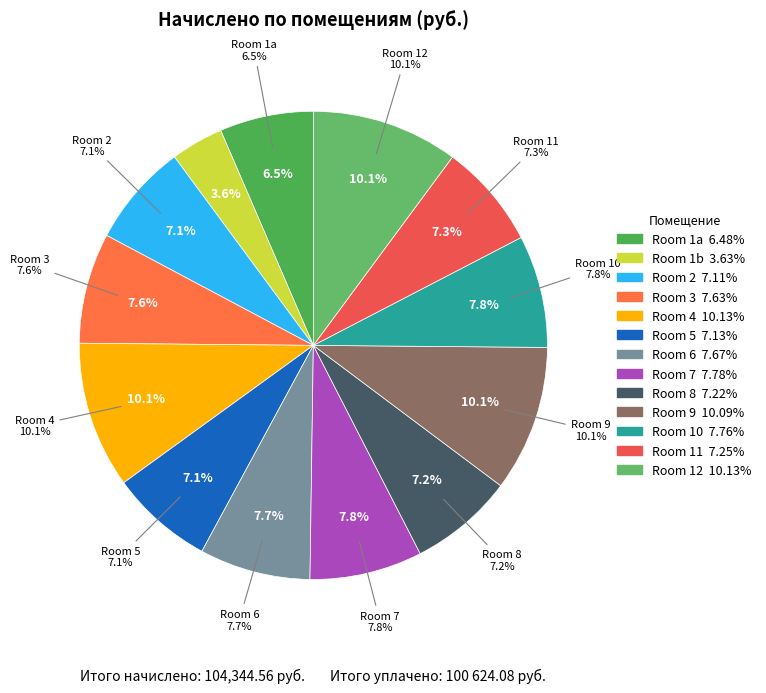

Does 1 (628.65) account for over 50% of the chart?

No